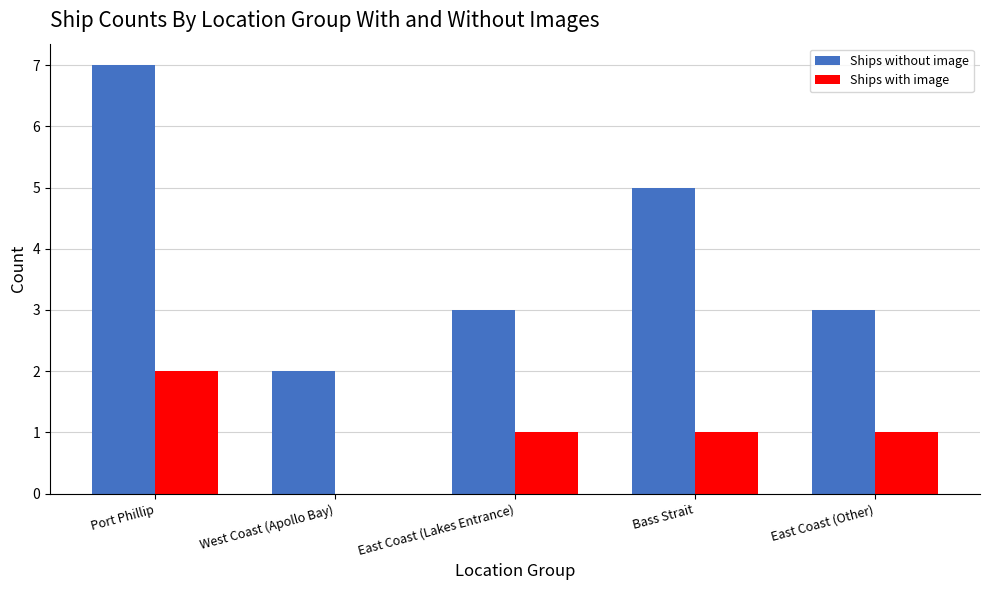

Is it true that Ships without image equals 7 at Port Phillip?

True